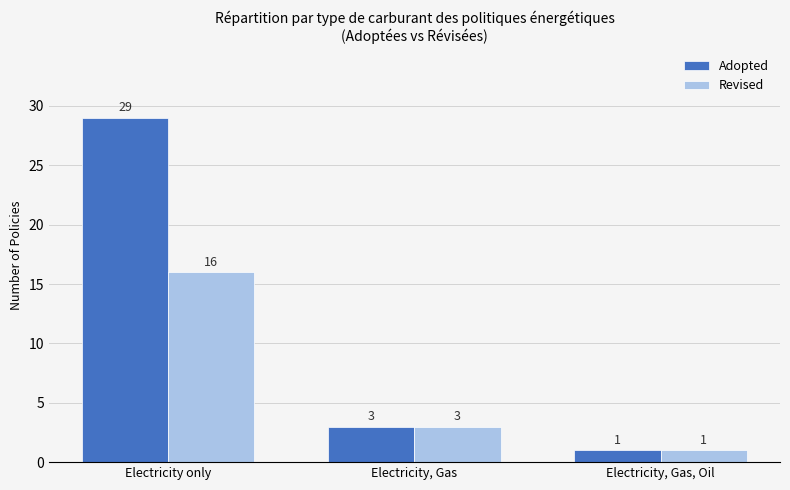

How many values in the Adopted series are below 3?

1